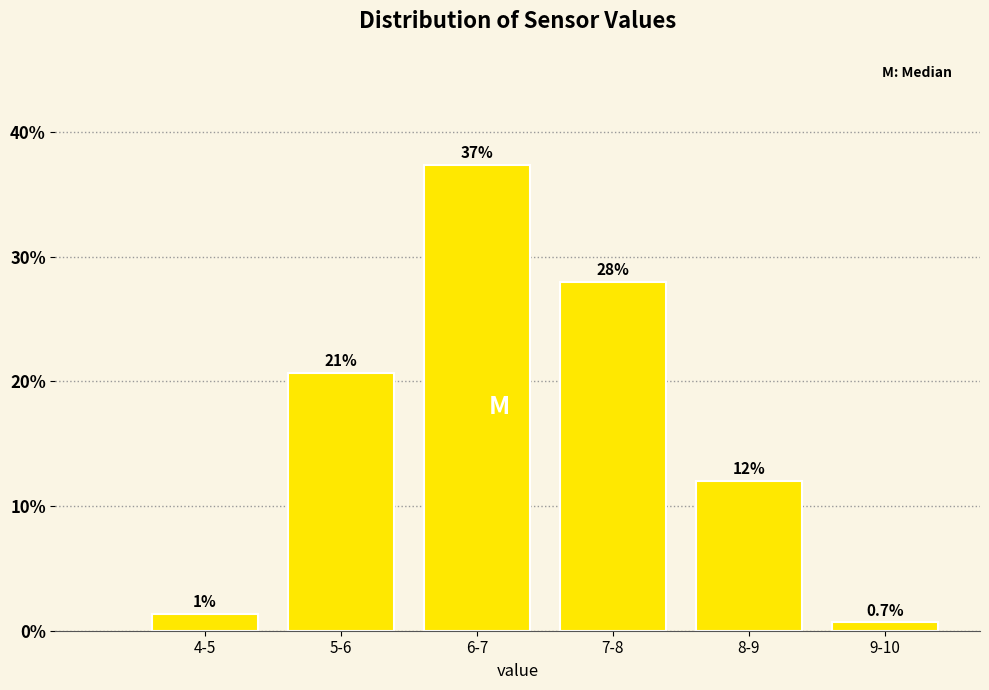

Which label corresponds to the largest value in the chart?

6-7